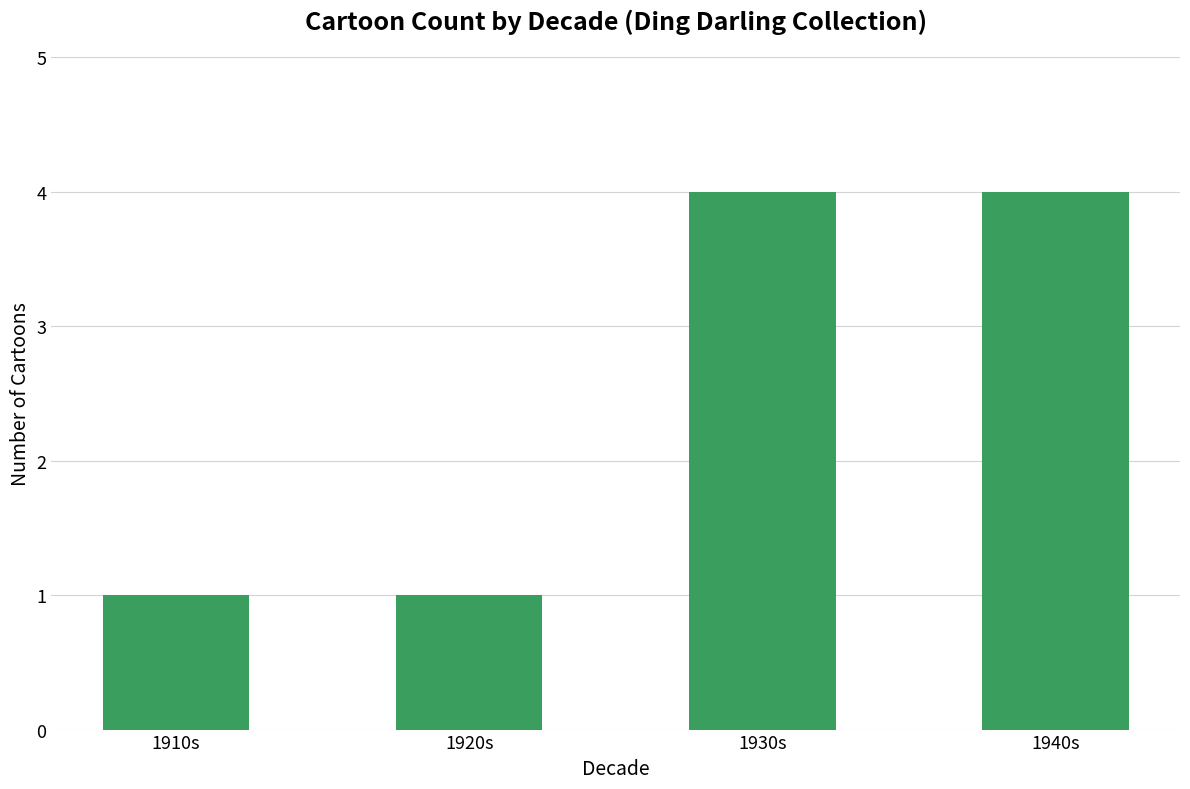

The chart shows a value of 2 at 1910s. True or false?

False